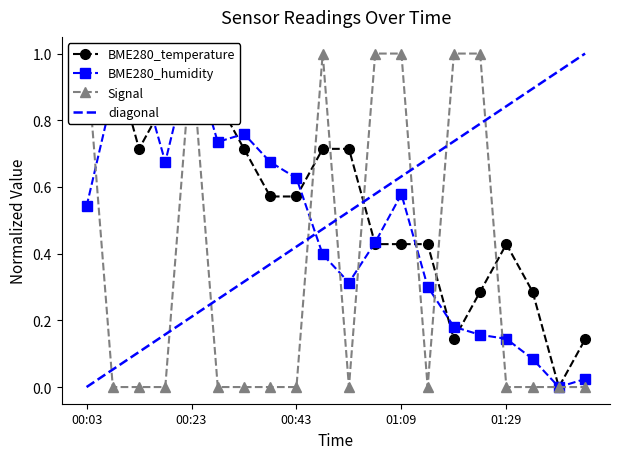

The value of BME280_humidity at 00:23 is 1.8. True or false?

False